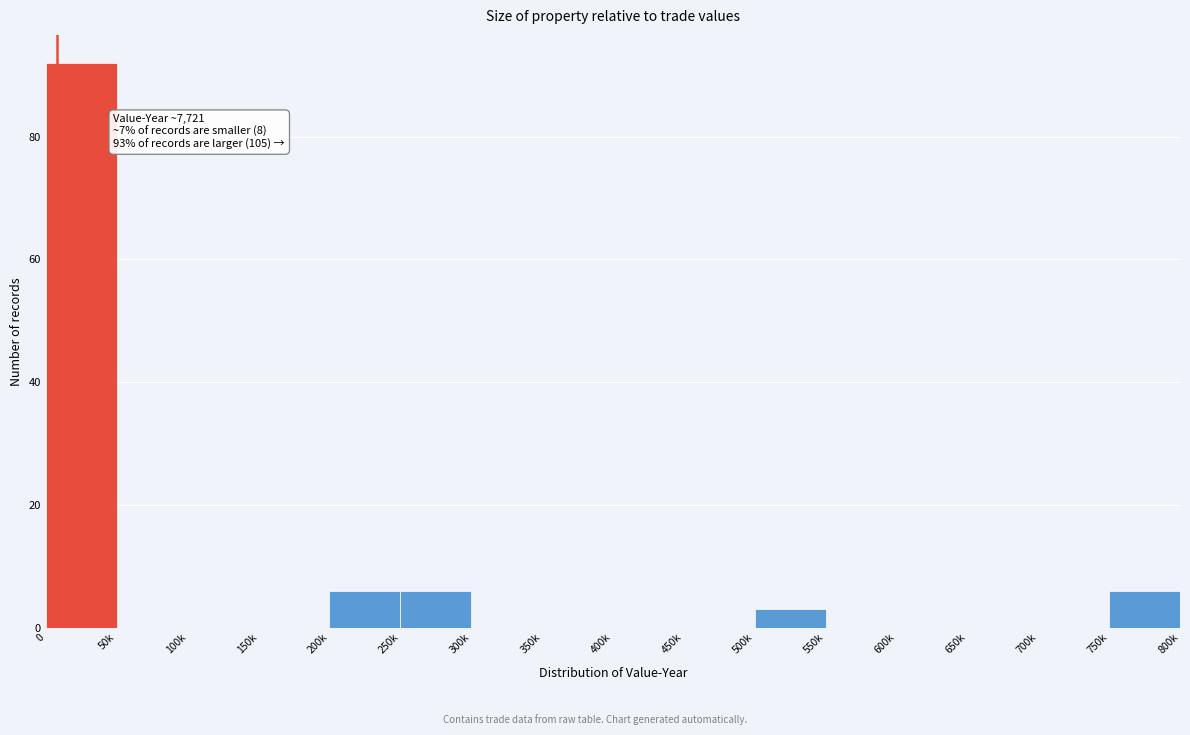

Reading left to right, list all the values displayed in this chart.

0=92	50k=0	100k=0	150k=0	200k=6	250k=6	300k=0	350k=0	400k=0	450k=0	500k=3	550k=0	600k=0	650k=0	700k=0	750k=6